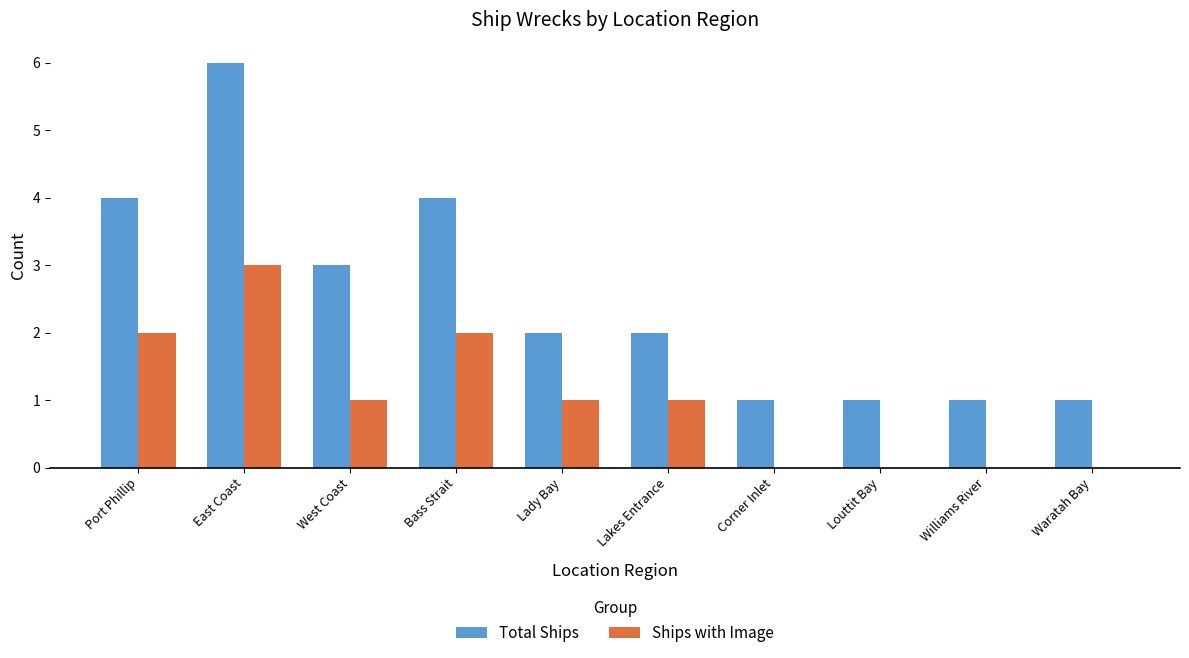

At which category is the sum across all series the highest?

East Coast